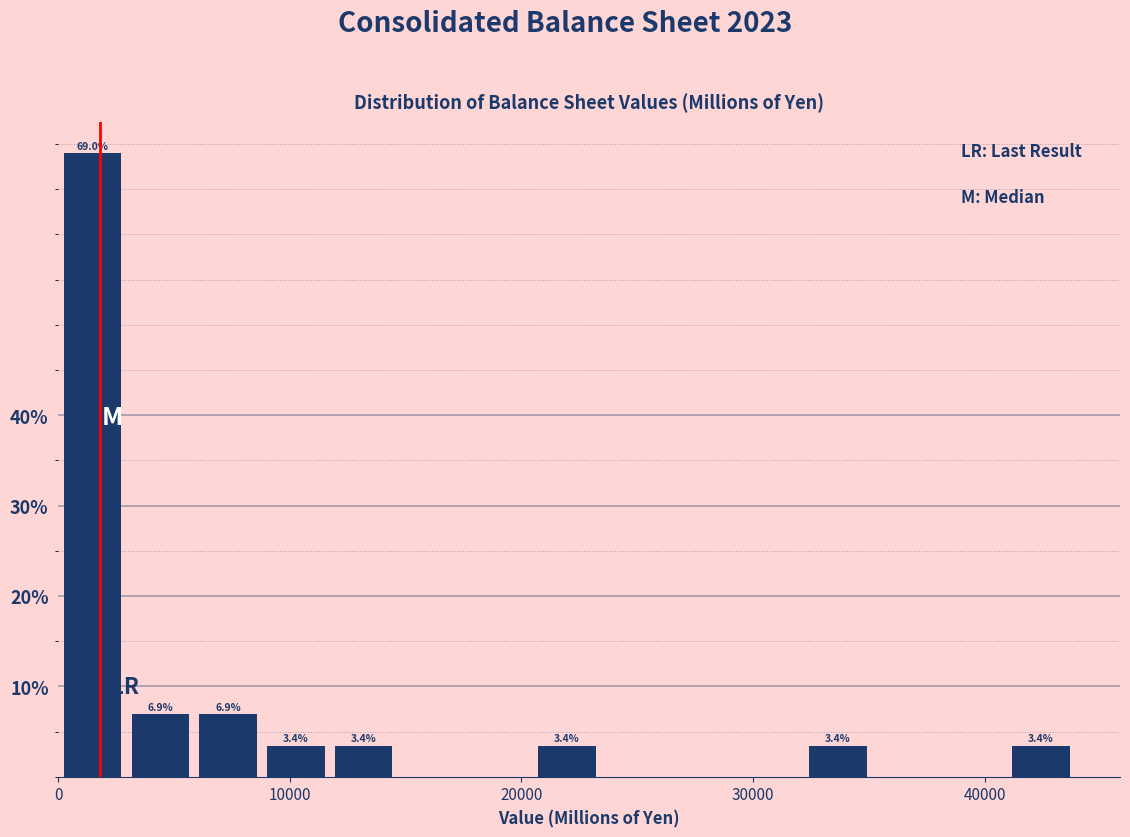

Around what value on the x-axis is the tallest bar? Give the approximate position of its centre, as read against the axis.

1000